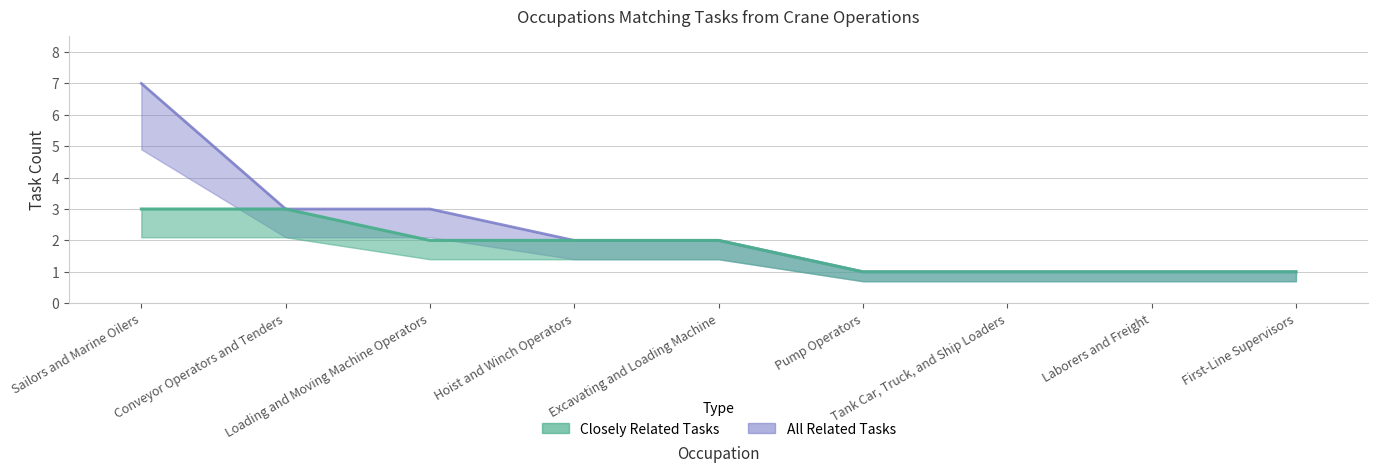

What is the difference between the All Related Tasks values at Conveyor Operators and Tenders and Excavating and Loading Machine?

1